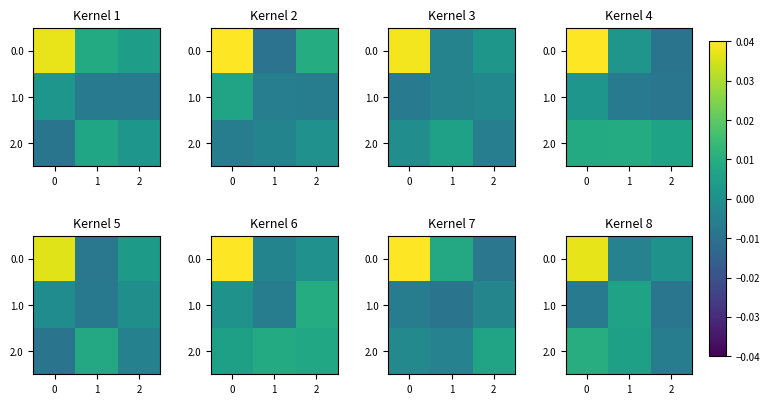

Count the number of data series in this chart.

3